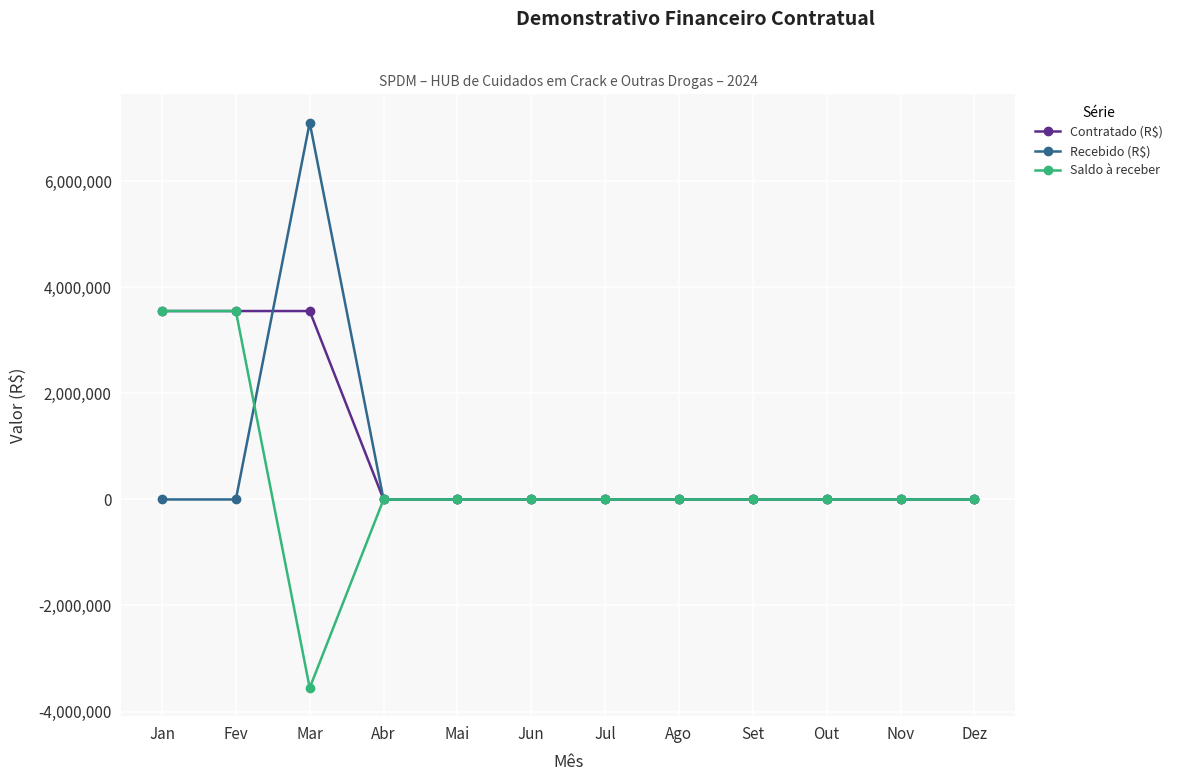

What is the smallest value displayed?

-3554319